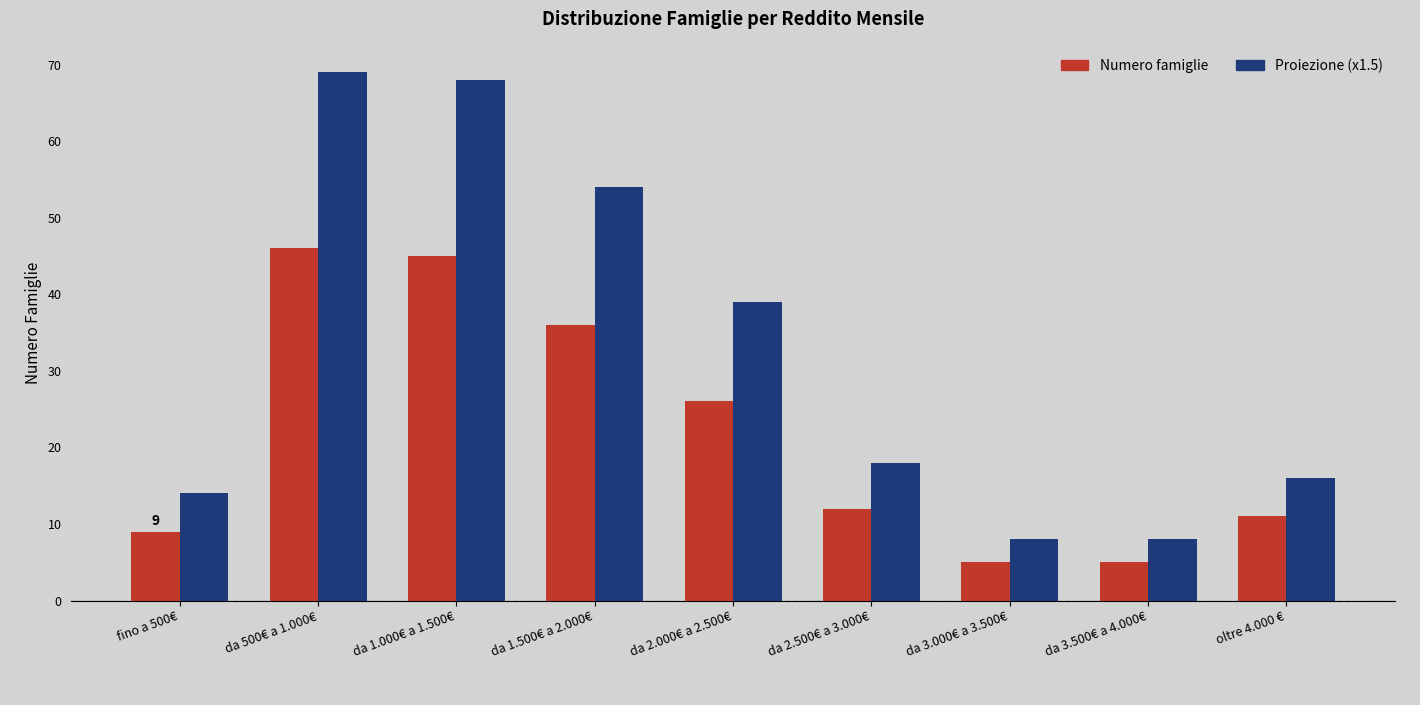

Count the number of categories in the chart.

9